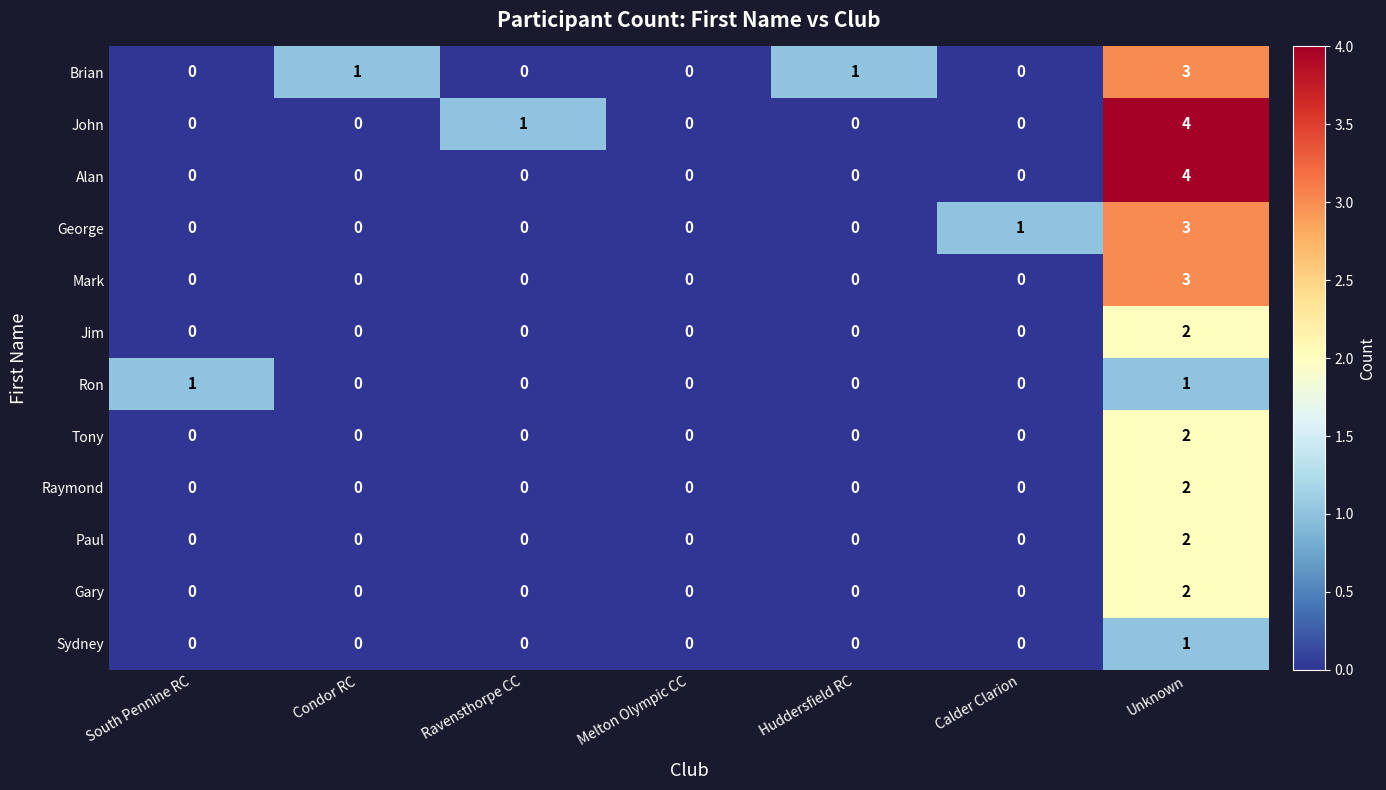

What is the difference between the maximum and minimum values in the George series?

3